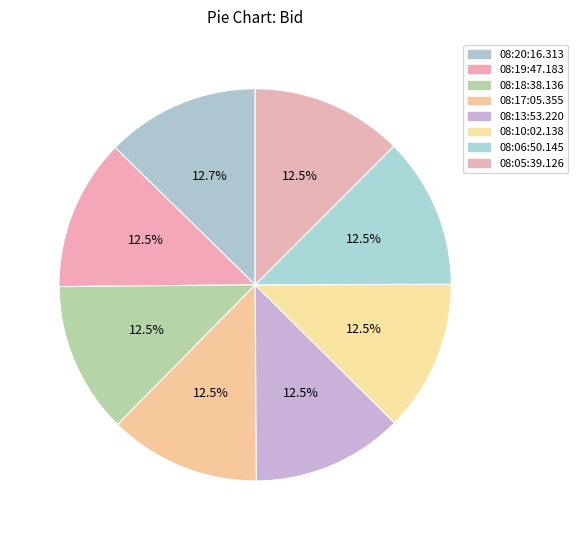

Which has a higher value, 08:06:50.145 or 08:10:02.138?

08:10:02.138